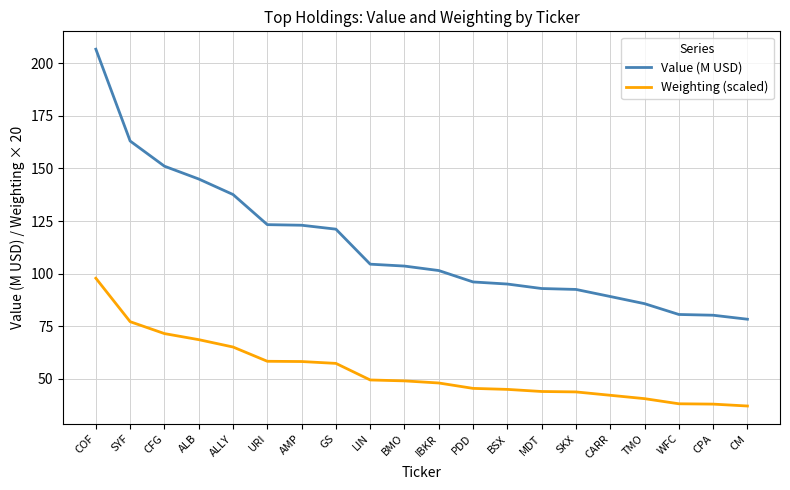

Is it true that Value (M USD) equals 151.1 at CFG?

True